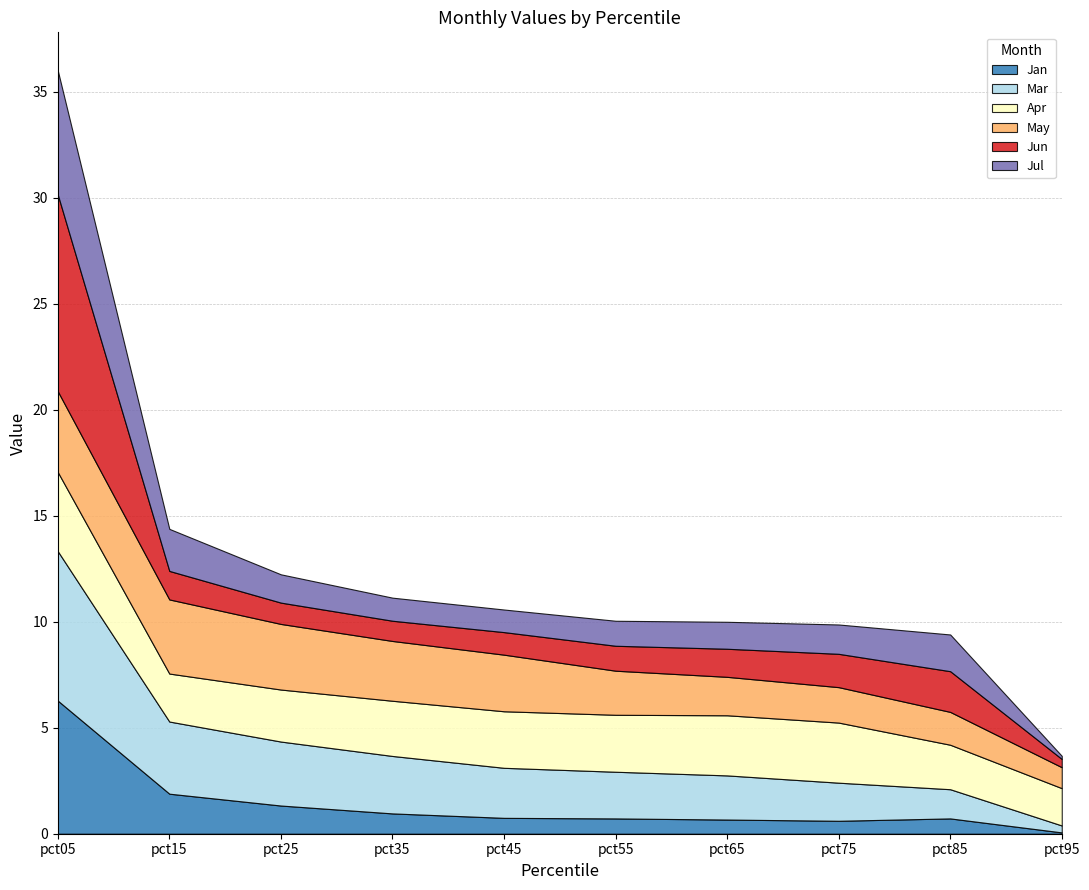

Which category has the highest value in the Apr series?

pct05